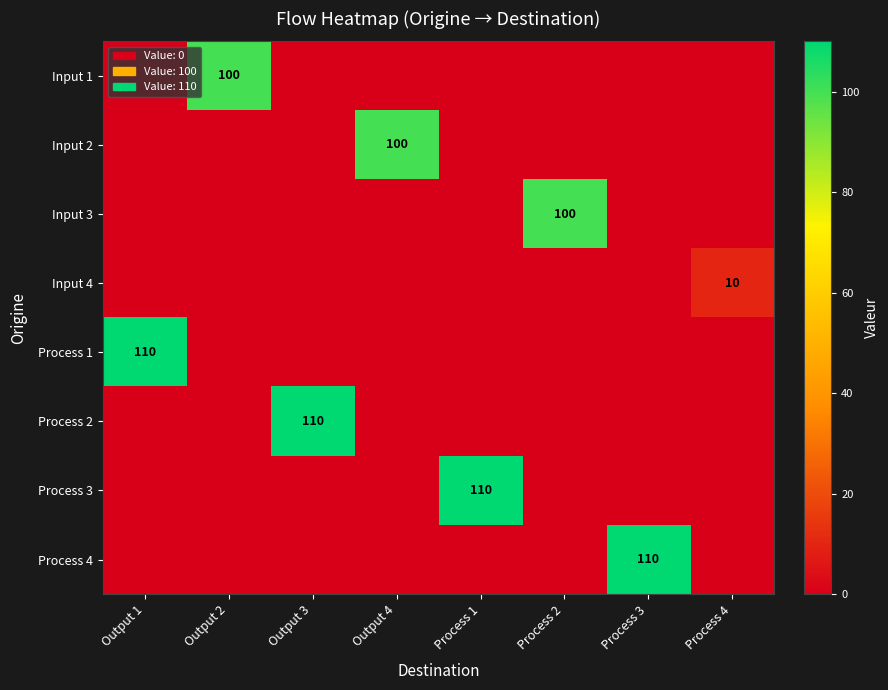

Is it true that Process 1 equals 28 at Output 1?

False